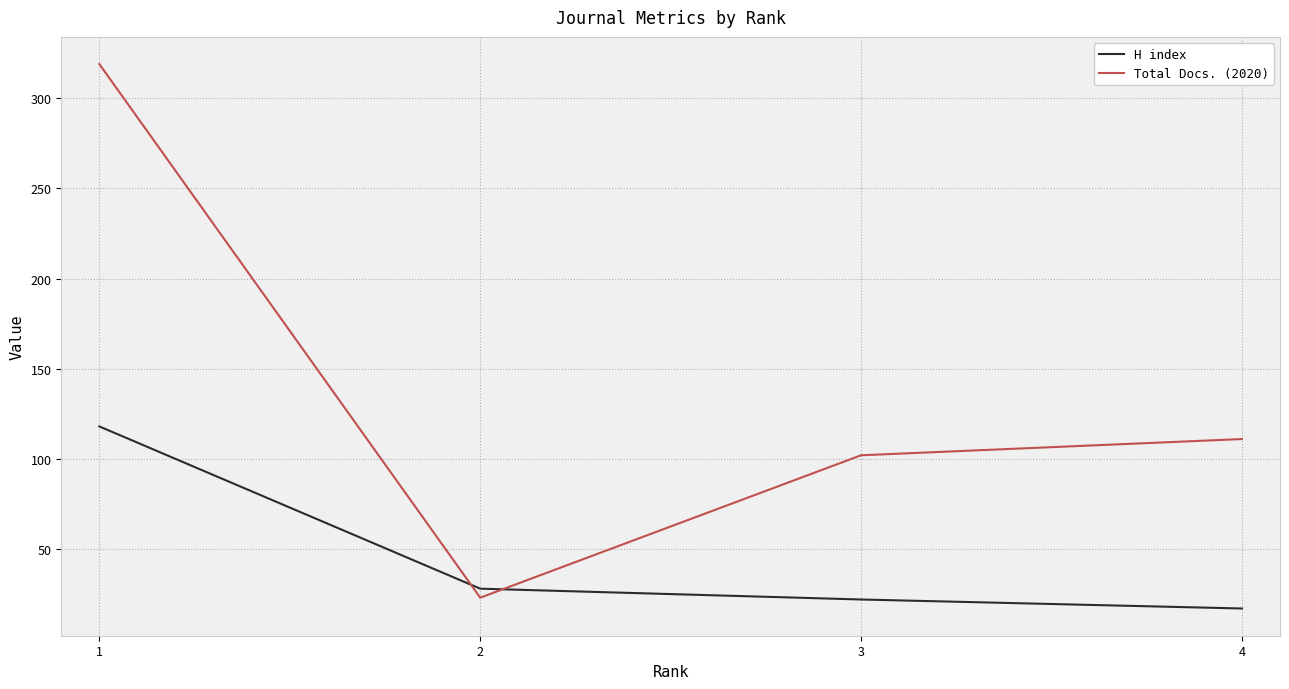

Reading left to right, transcribe all the data shown in this chart.

H index: 1=118	2=28	3=22	4=17
Total Docs. (2020): 1=319	2=23	3=102	4=111